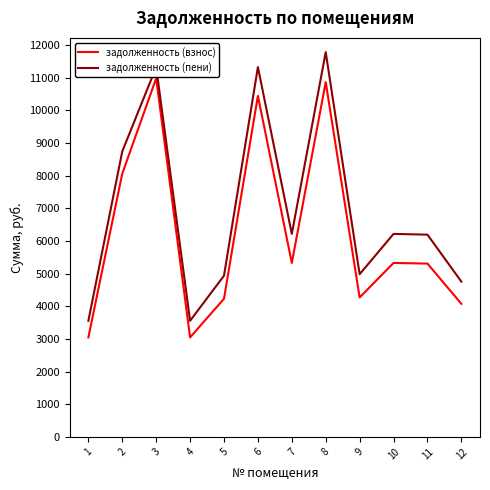

What is the sum of all задолженность (взнос) values?

74991.6